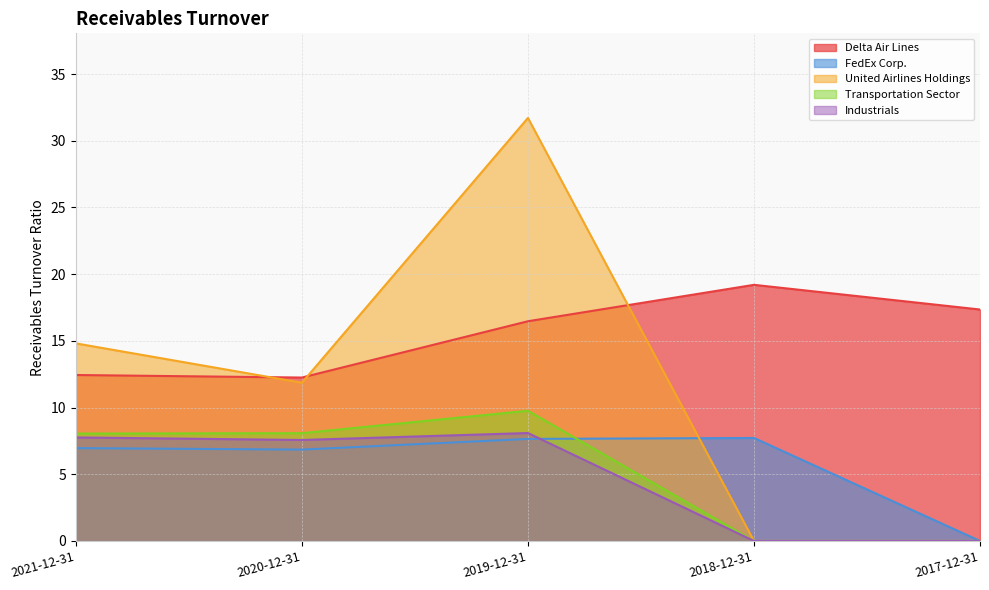

What is the label of the 4th point from the left?

2018-12-31